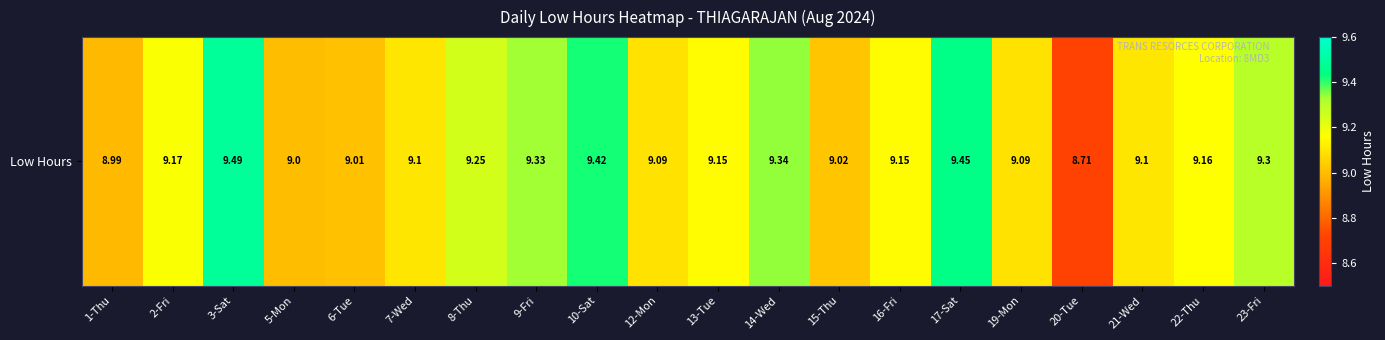

Reading right to left, what are all the values shown in this chart?

23-Fri=9.3	22-Thu=9.2	21-Wed=9.1	20-Tue=8.7	19-Mon=9.1	17-Sat=9.4	16-Fri=9.2	15-Thu=9.0	14-Wed=9.3	13-Tue=9.2	12-Mon=9.1	10-Sat=9.4	9-Fri=9.3	8-Thu=9.2	7-Wed=9.1	6-Tue=9.0	5-Mon=9.0	3-Sat=9.5	2-Fri=9.2	1-Thu=9.0